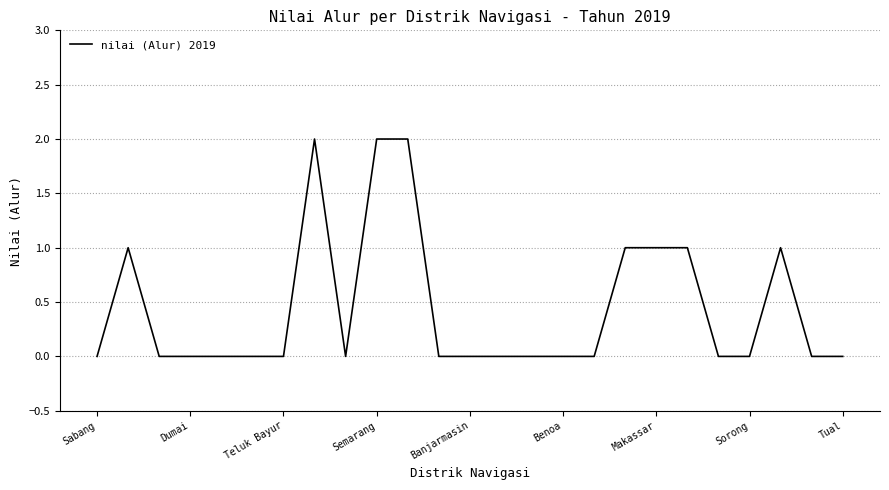

Reading left to right, list all the values displayed in this chart.

0	1	0	0	0	0	0	2	0	2	2	0	0	0	0	0	0	1	1	1	0	0	1	0	0